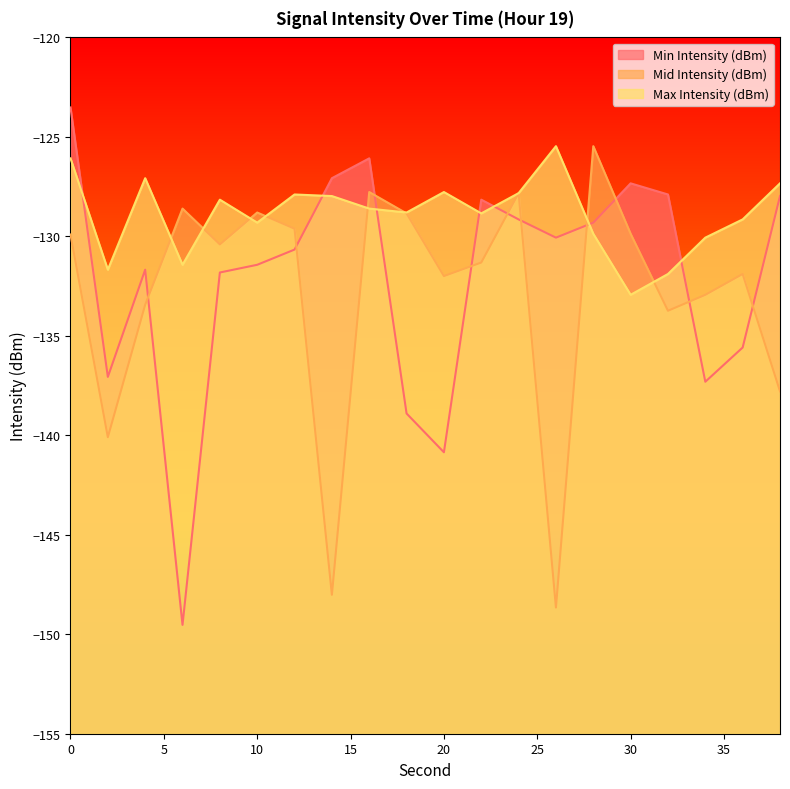

Which series has the largest range (max minus min)?

Min Intensity (dBm)